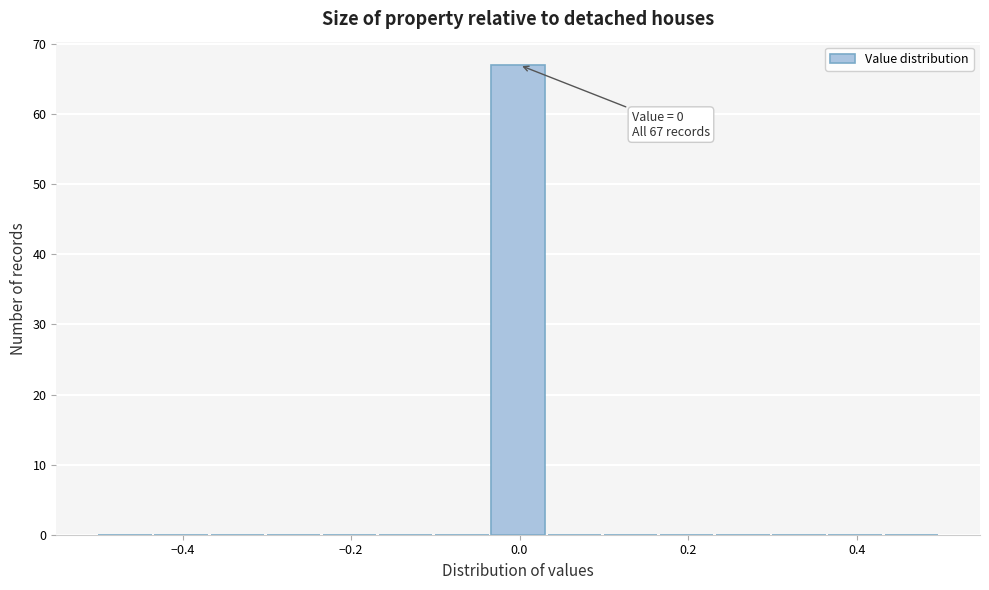

Around what value on the x-axis is the tallest bar? Give the approximate position of its centre, as read against the axis.

0.00